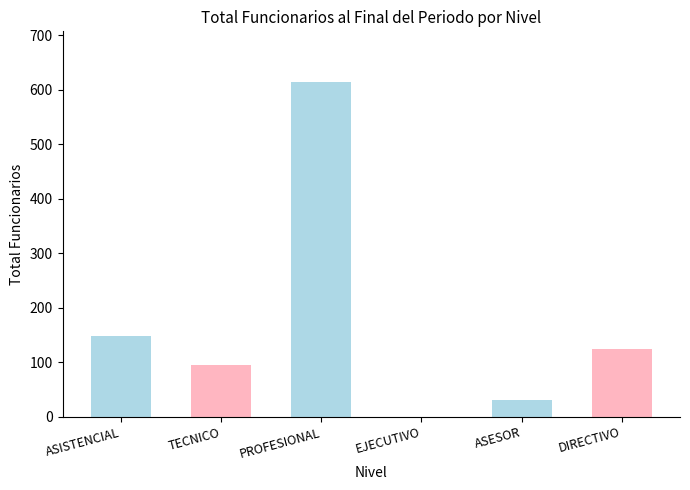

True or false: the data shows 0 at EJECUTIVO.

True